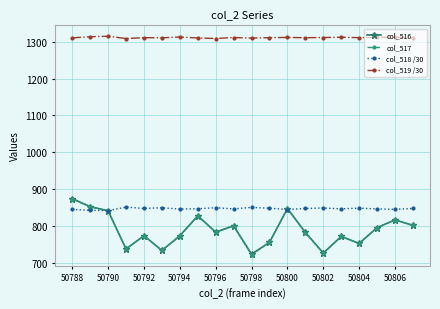

True or false: col_518 /30 and col_519 /30 intersect in this chart.

False